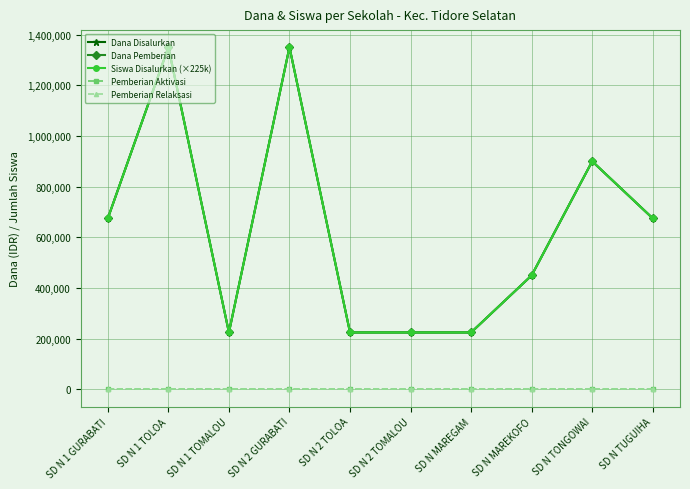

True or false: Siswa Disalurkan (×225k) has more than 2 interior local peaks.

True